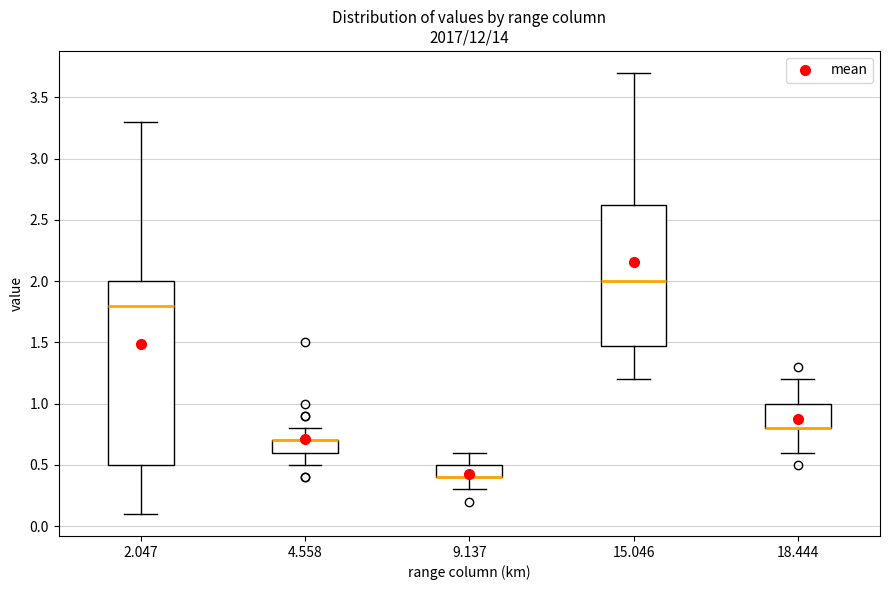

Reading left to right, read every box against the y-axis: the position of its median line, the range the box covers, and the ends of its whiskers. The values are not printed on the chart, so give them approximately, as read against the axis.

2.047: median 1.80, box 0.50 to 2.00, whiskers 0.10 to 3.30
4.558: median 0.70 (drawn on the box's upper edge), box 0.60 to 0.70, whiskers 0.50 to 0.80
9.137: median 0.40 (drawn on the box's lower edge), box 0.40 to 0.50, whiskers 0.30 to 0.60
15.046: median 2.00, box 1.50 to 2.65, whiskers 1.20 to 3.70
18.444: median 0.80 (drawn on the box's lower edge), box 0.80 to 1.00, whiskers 0.60 to 1.20